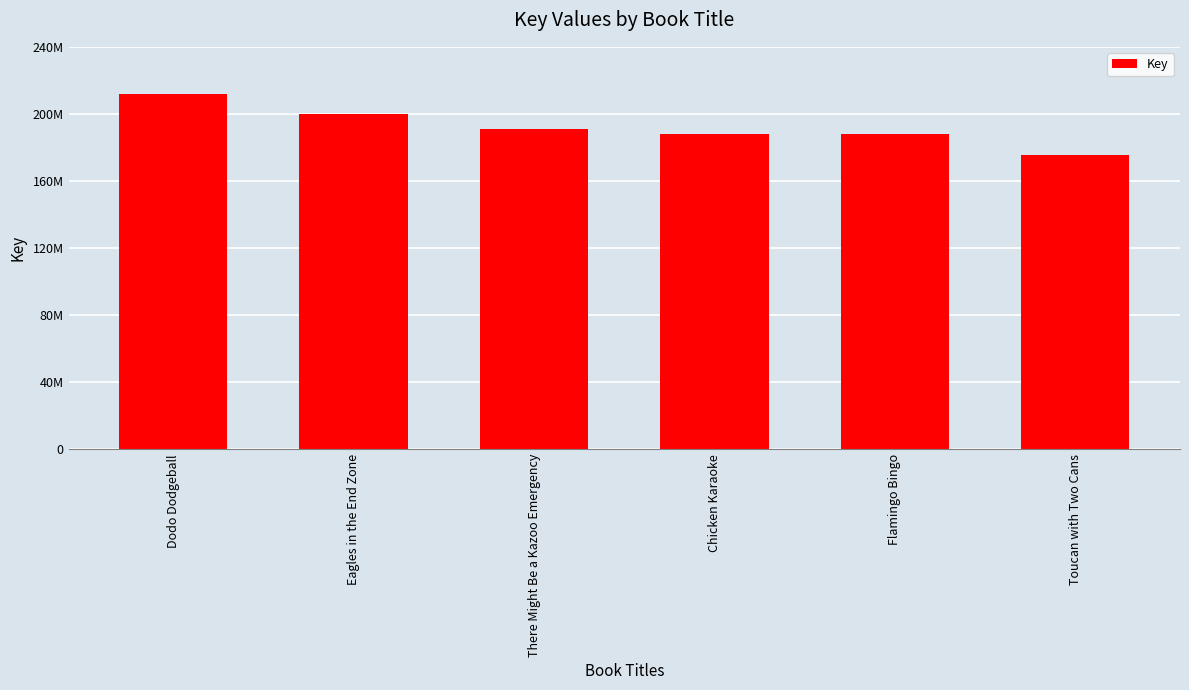

What is the smallest value displayed?

175428196